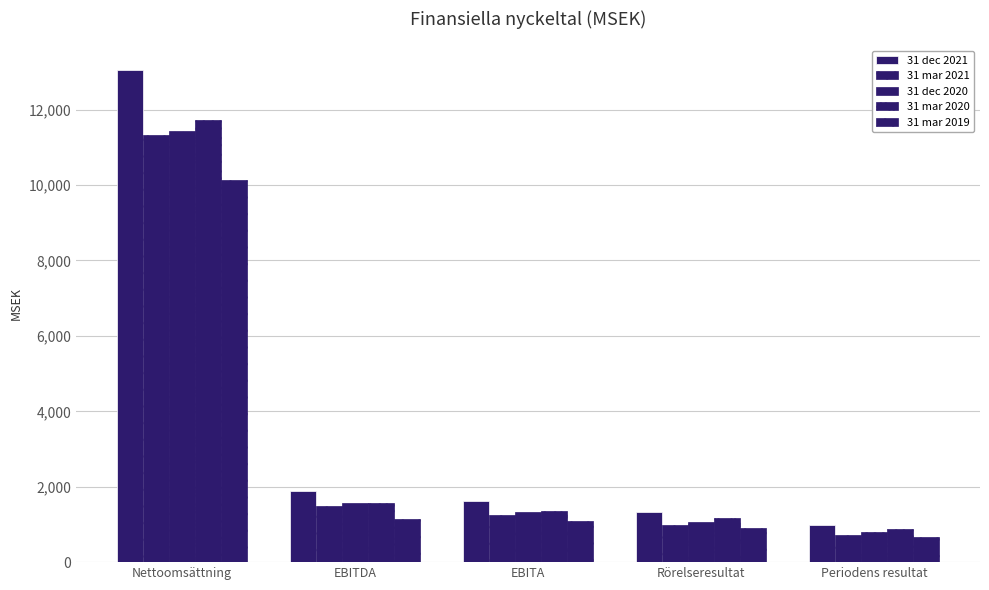

What is the difference between the 31 mar 2020 values at EBITDA and Periodens resultat?

706